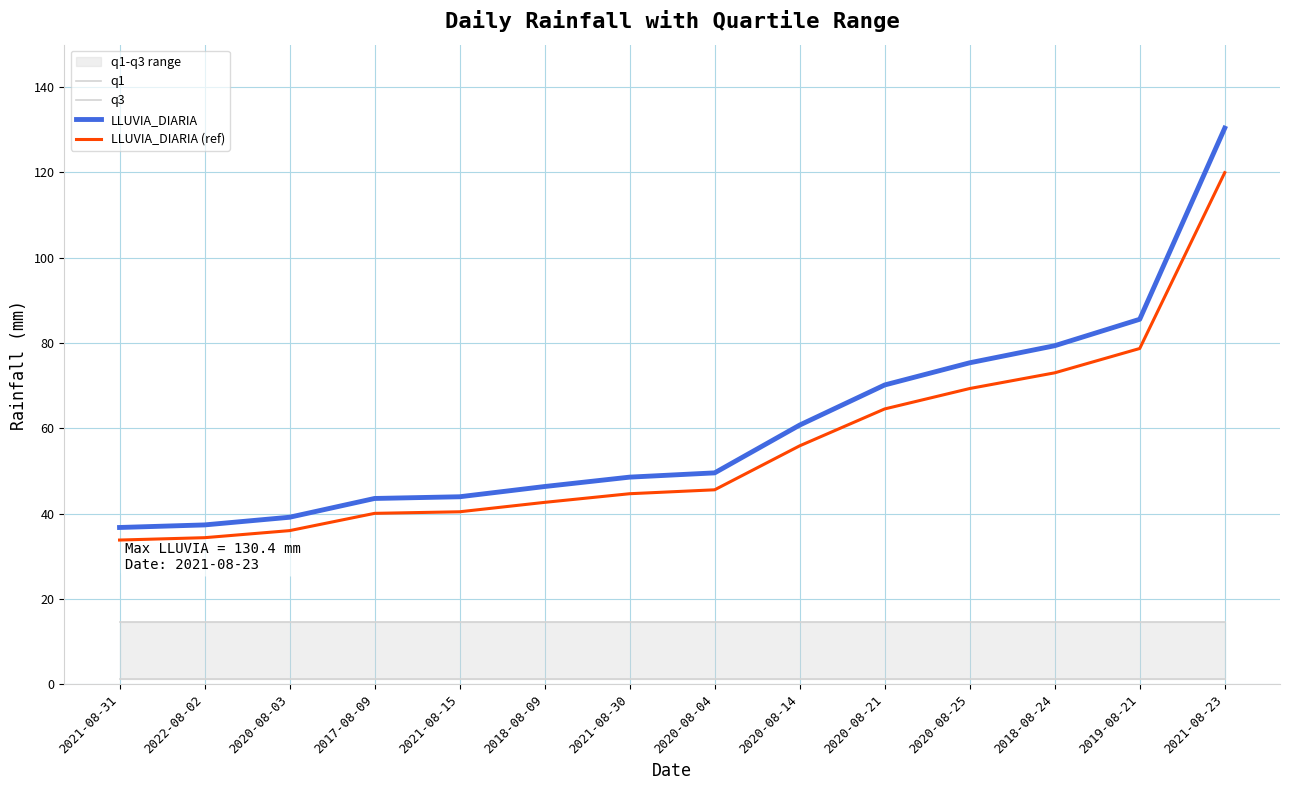

Which series has the widest spread of values?

LLUVIA_DIARIA